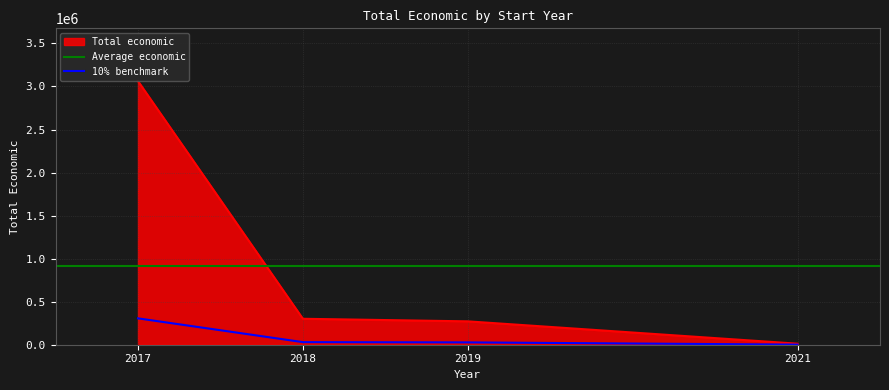

What is the difference between the maximum and minimum values?

3050871